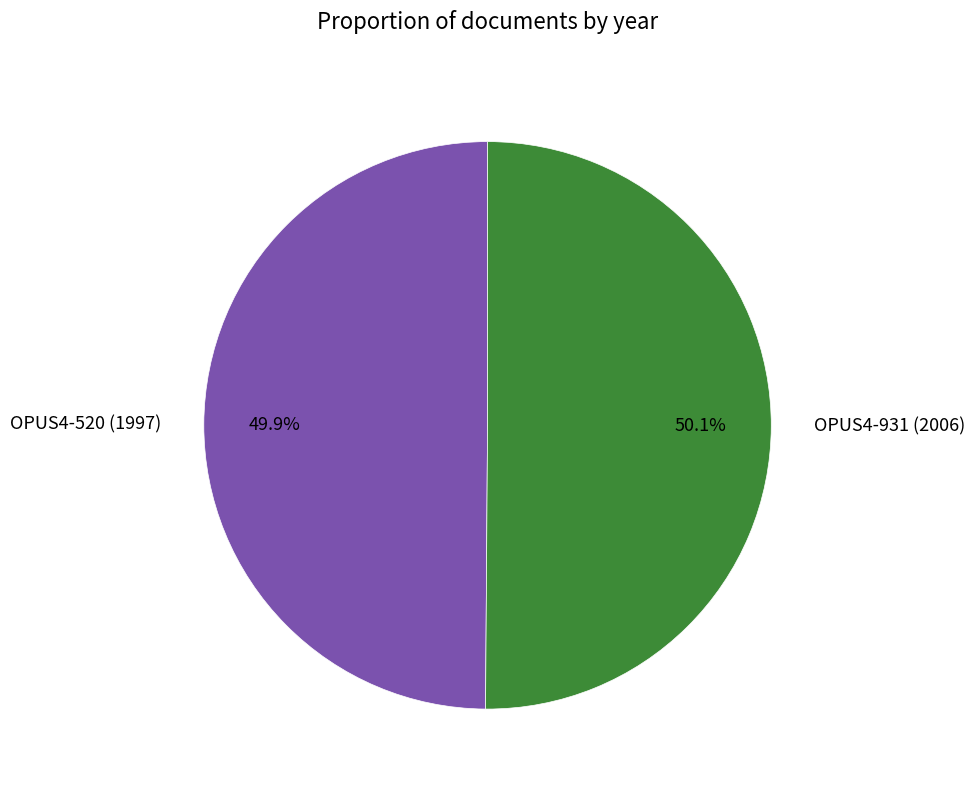

What is the ratio of the value at OPUS4-931 (2006) to the value at OPUS4-520 (1997)?

1.0